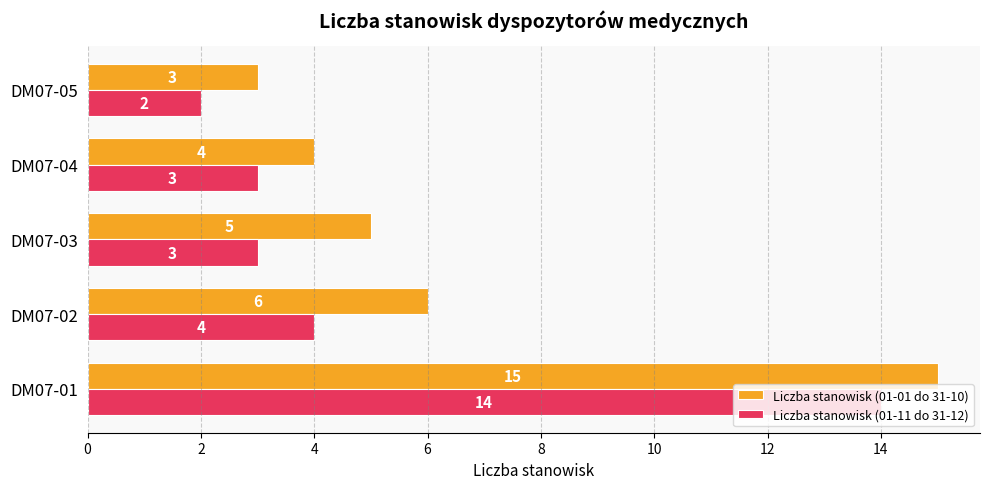

Is the value of Liczba stanowisk (01-11 do 31-12) at DM07-05 greater than the value of Liczba stanowisk (01-01 do 31-10) at DM07-03?

No